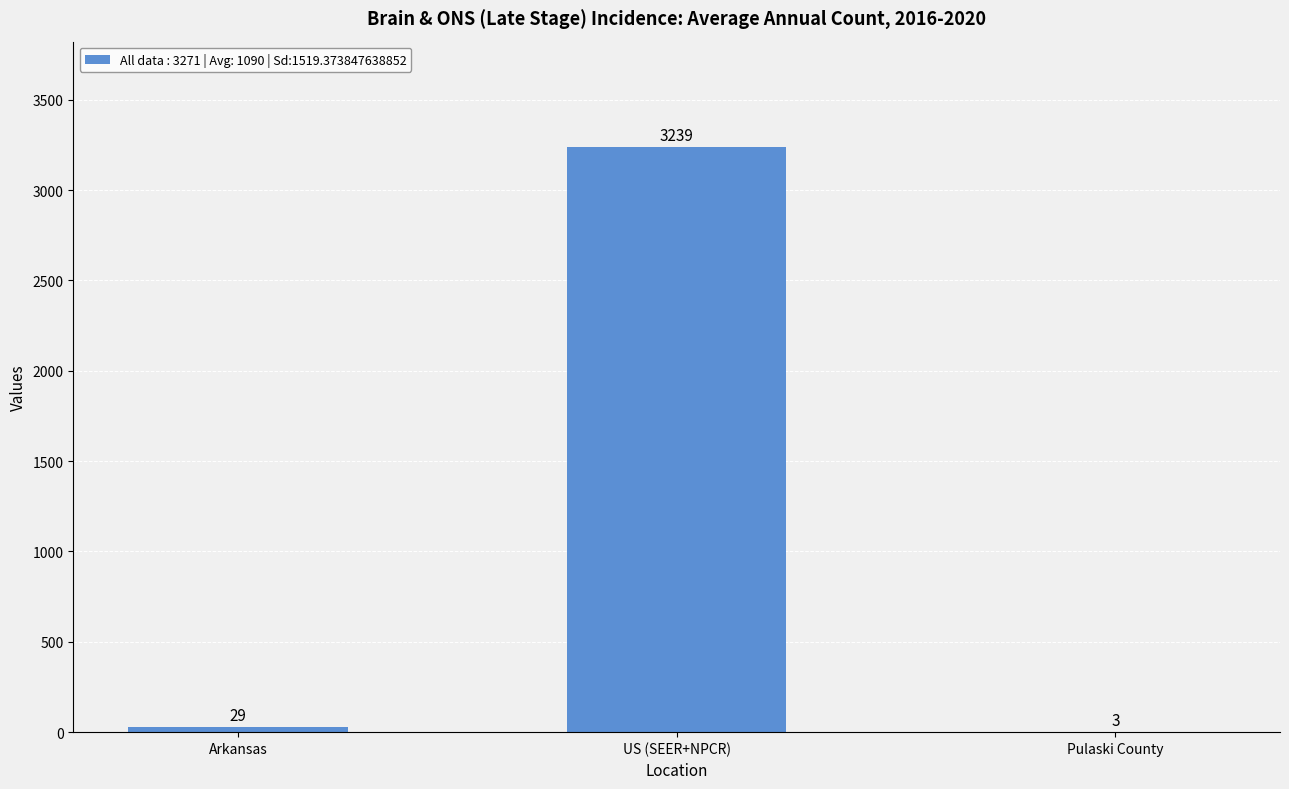

What is the difference between the values at US (SEER+NPCR) and Arkansas?

3210